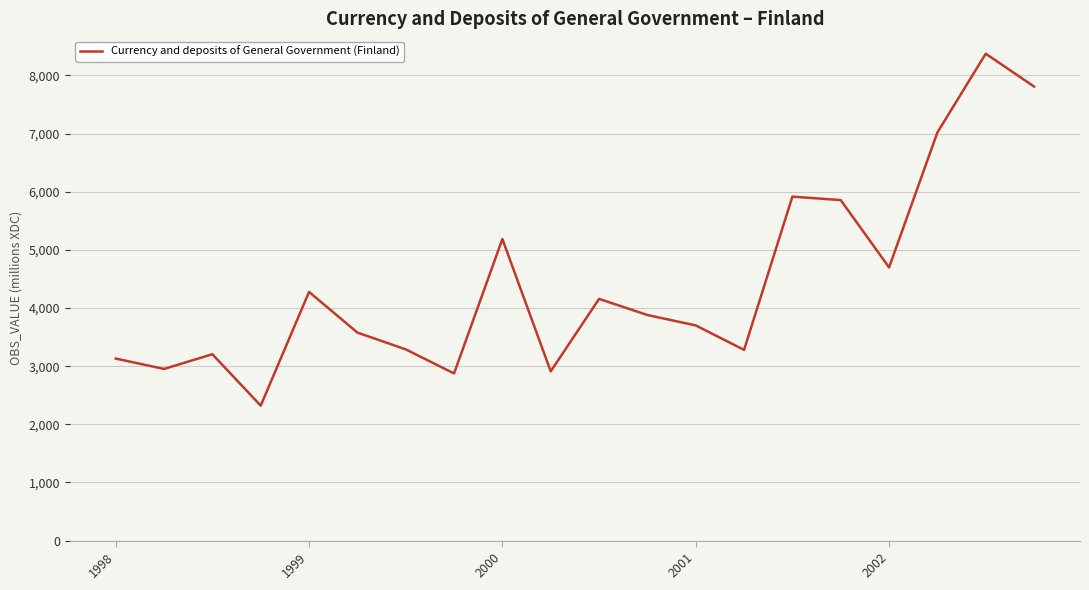

What is the maximum value shown in the chart?

8374